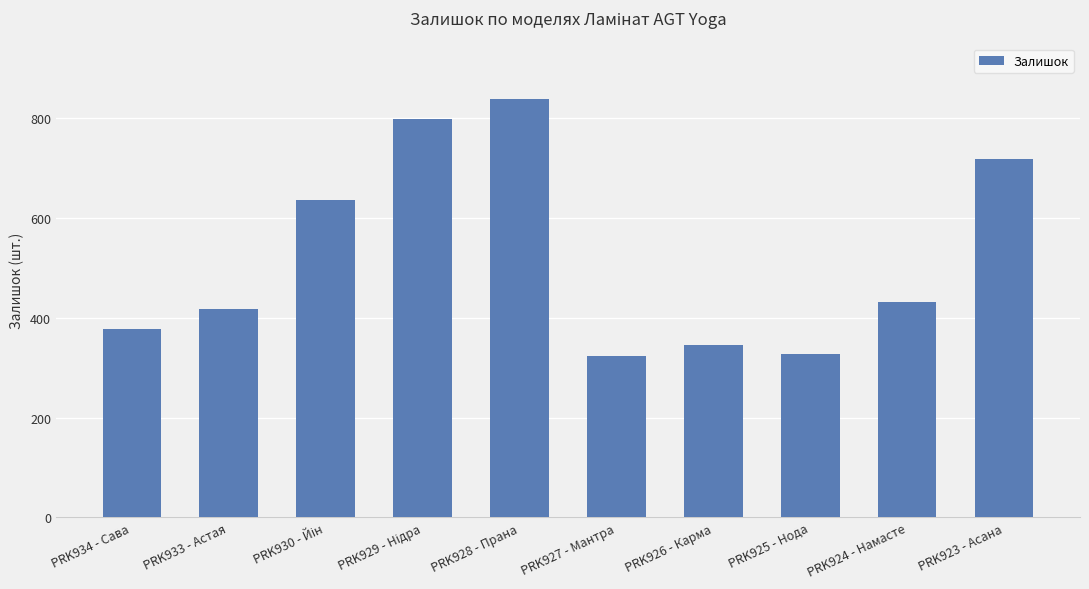

What is the greatest value displayed?

839